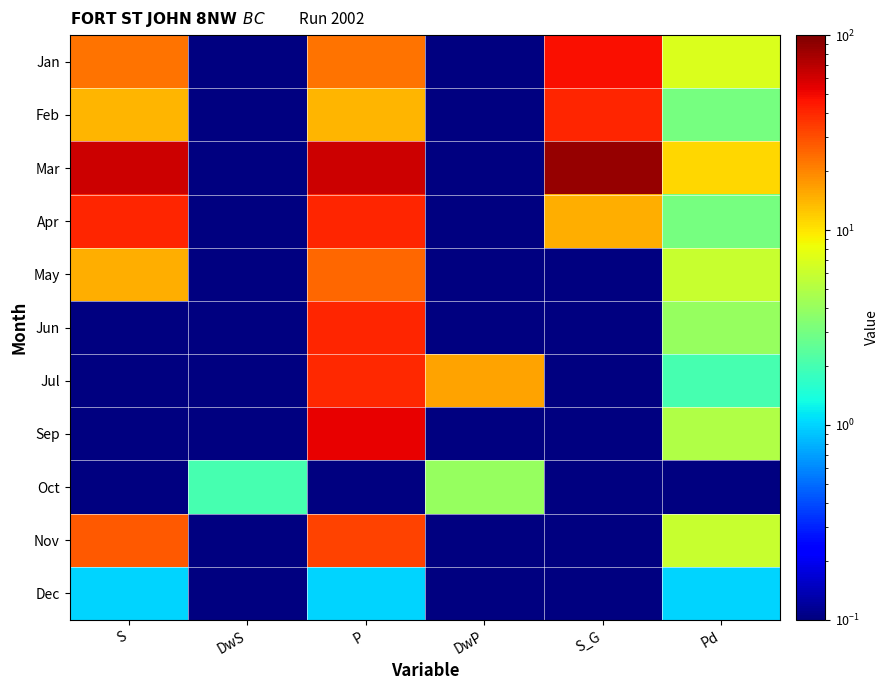

At how many categories does at least one series exceed 28?

3